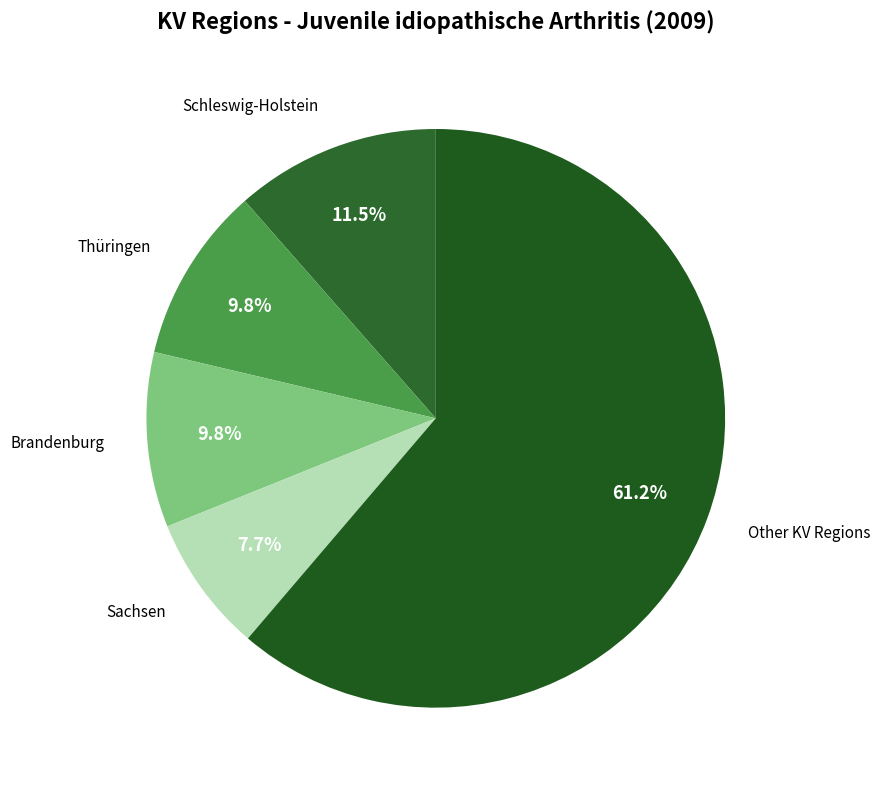

Count the number of slices in the pie.

5